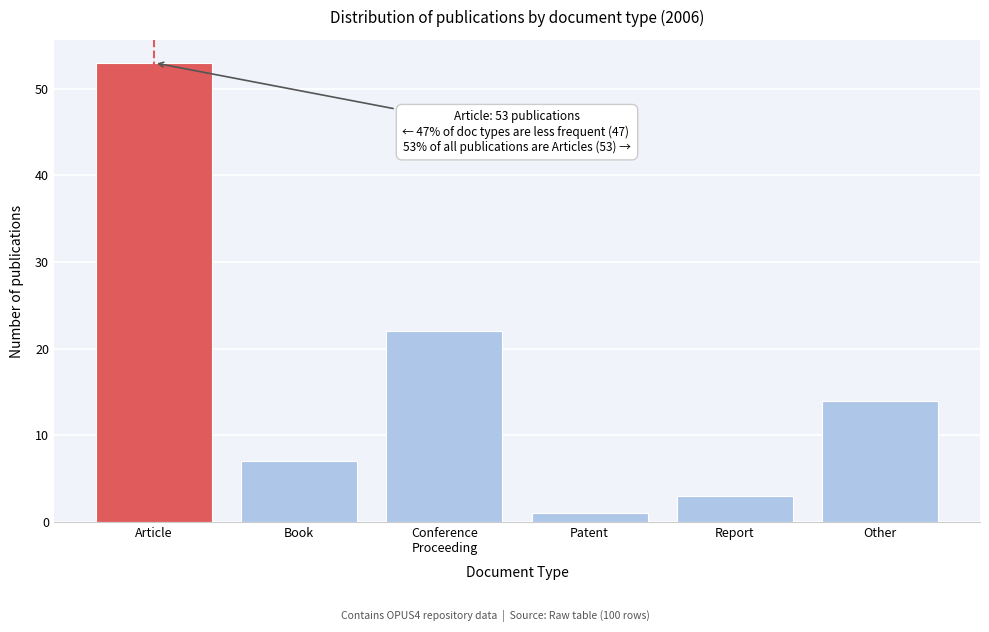

Reading right to left, extract all data points from this chart.

14	3	1	22	7	53